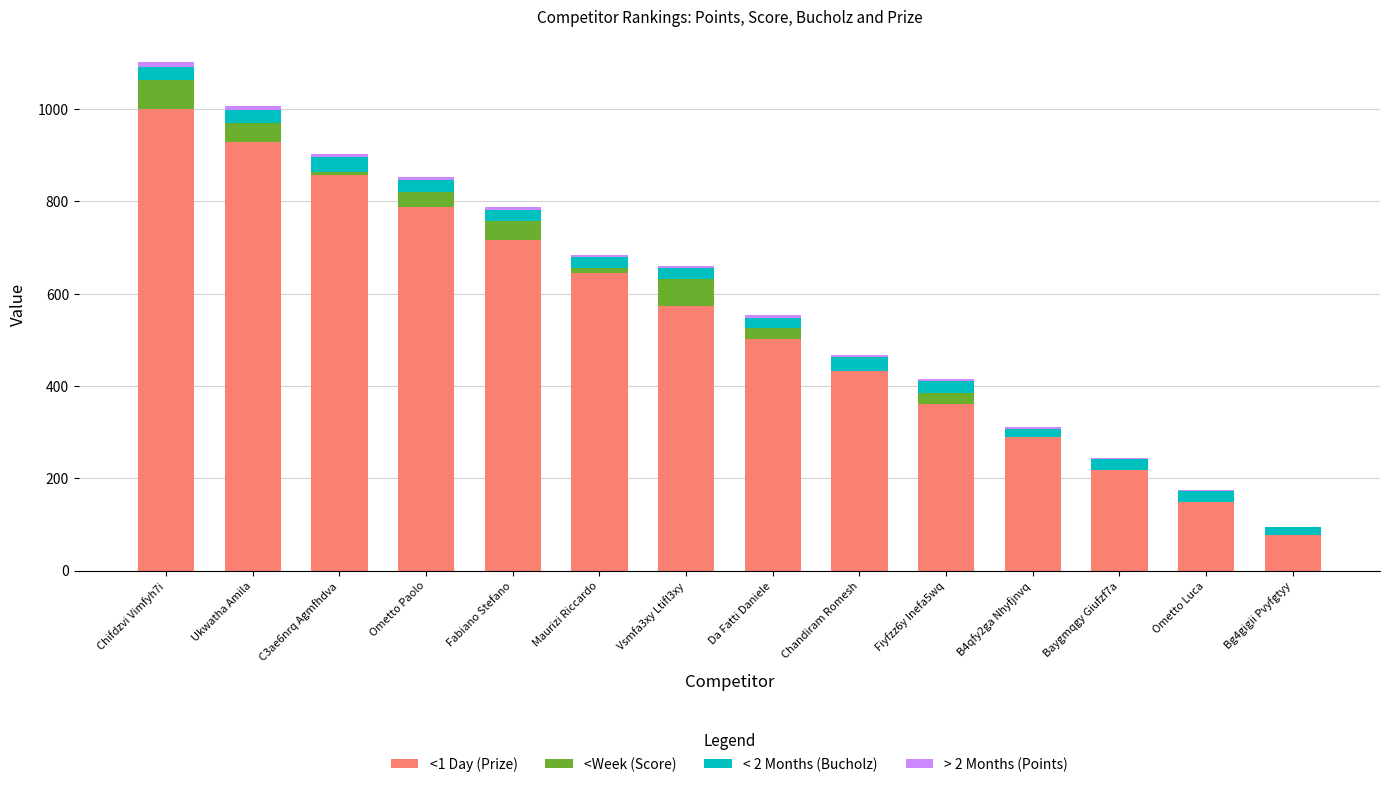

How many data points does each series have?

14